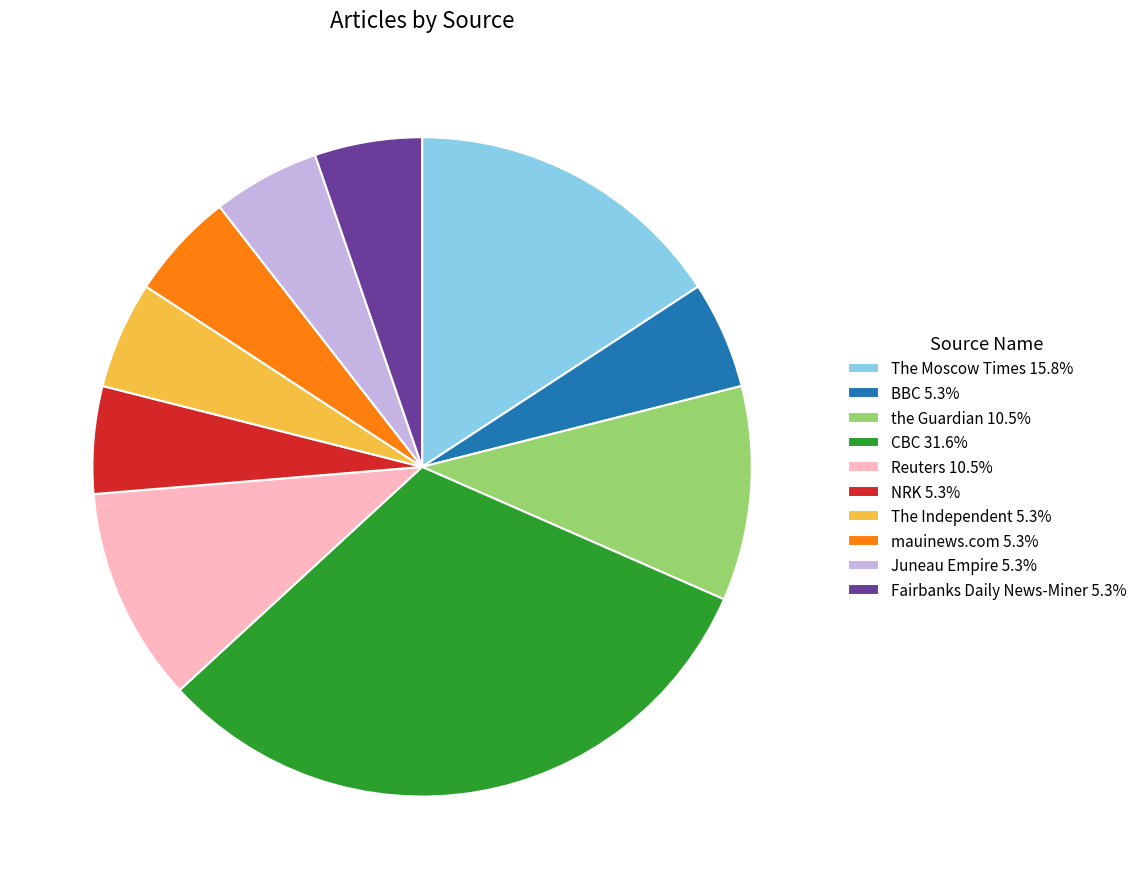

Does NRK 5.3% represent more than half of the total?

No